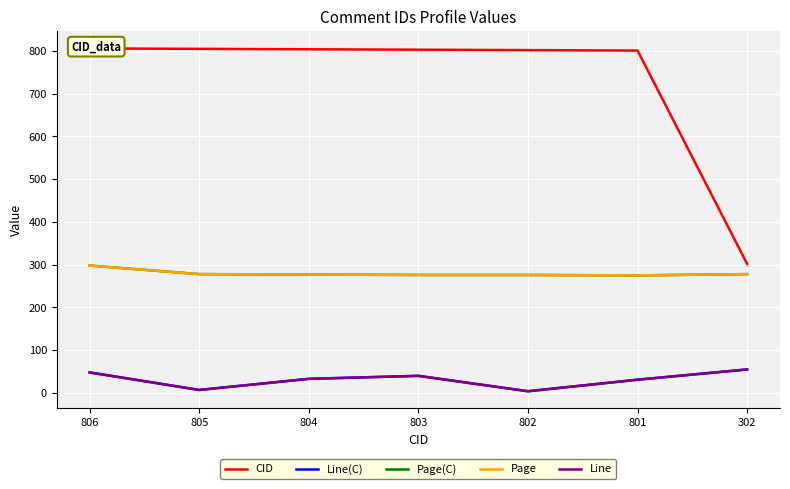

How many values in the CID series exceed 803?

3